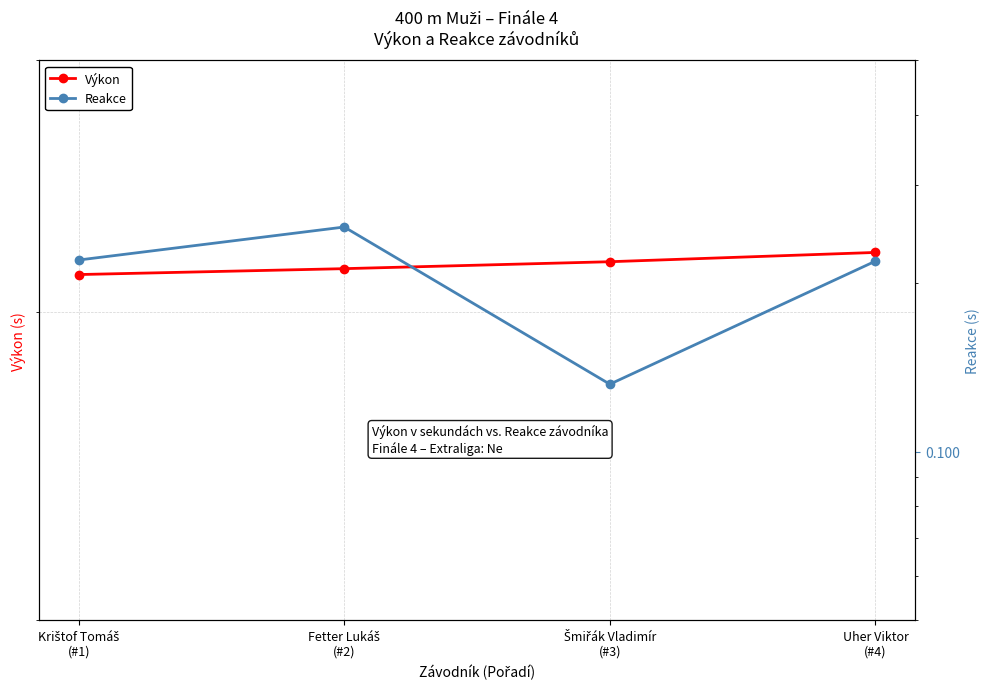

Between Fetter Lukáš
(#2) and Uher Viktor
(#4), which is larger?

Uher Viktor
(#4)